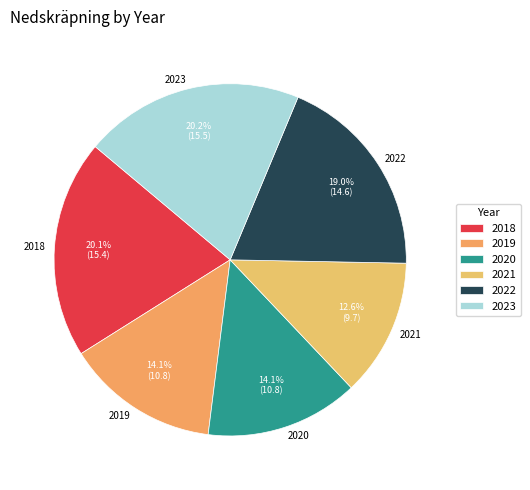

Which slice is the smallest?

2021